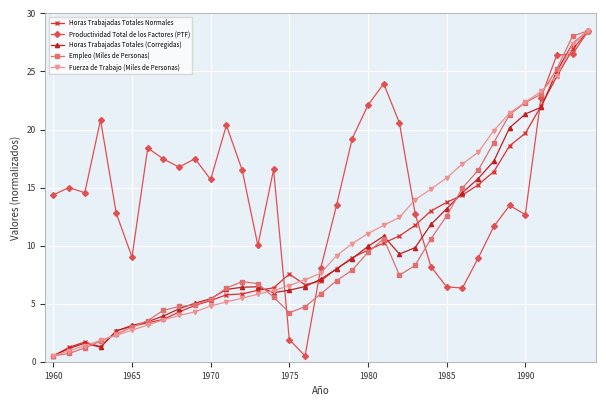

What is the difference between the second highest and second lowest values in the Productividad Total de los Factores (PTF) series?

24.6